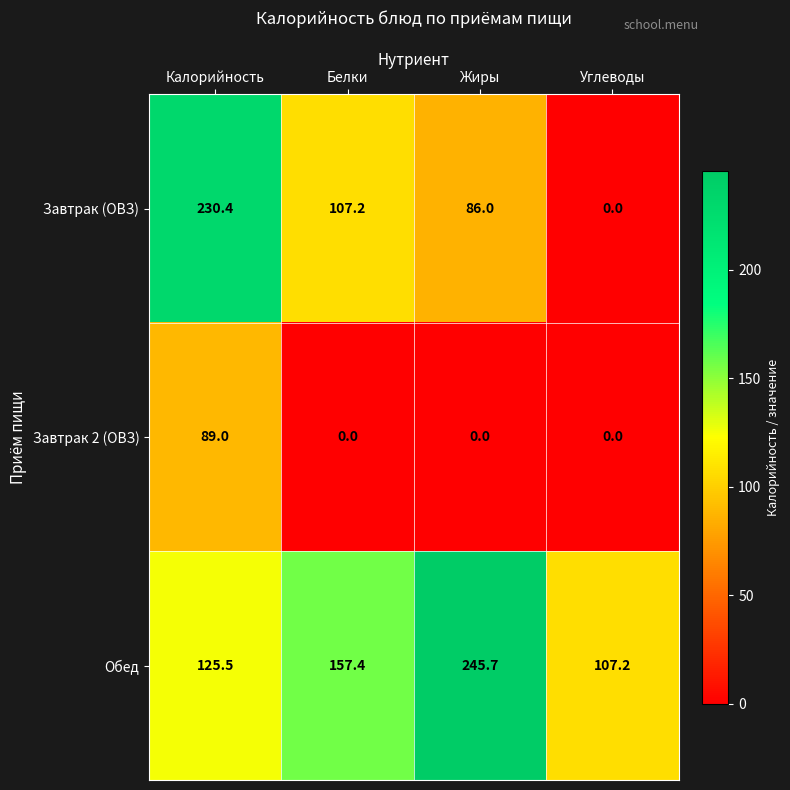

What is the approximate value of Завтрак 2 (ОВЗ) at Калорийность?

89.0